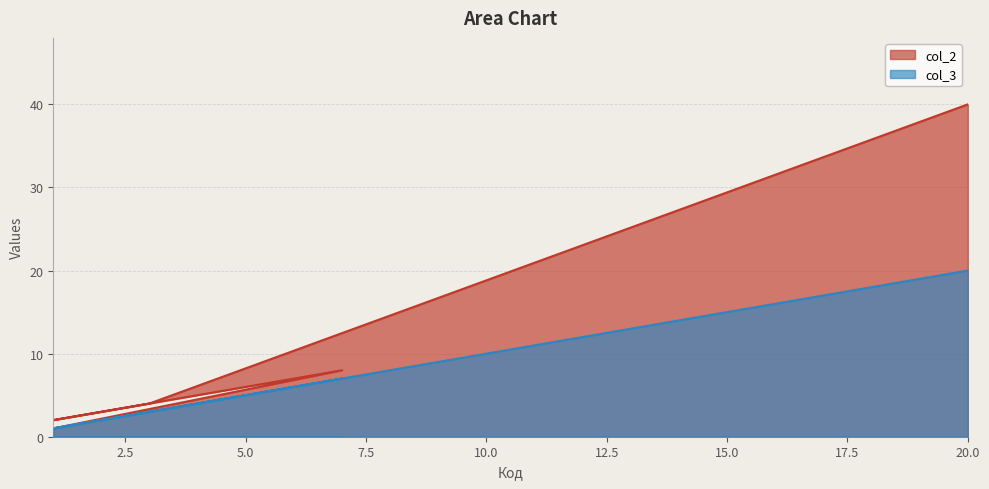

List the labels in order of col_2 value, largest first.

20, 7, 3, 1, 1